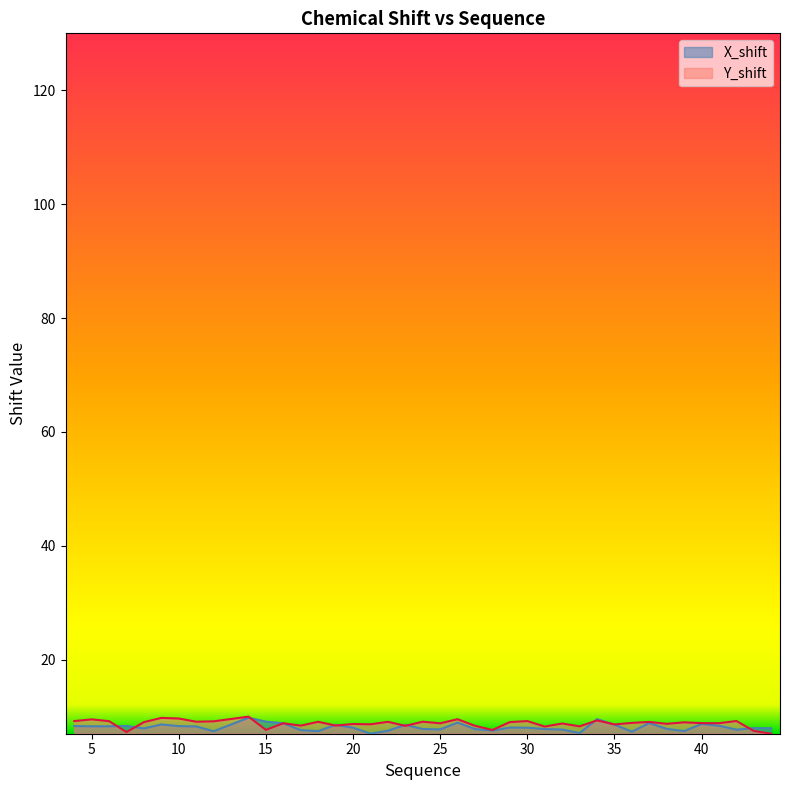

What is the smallest value displayed?

7.0